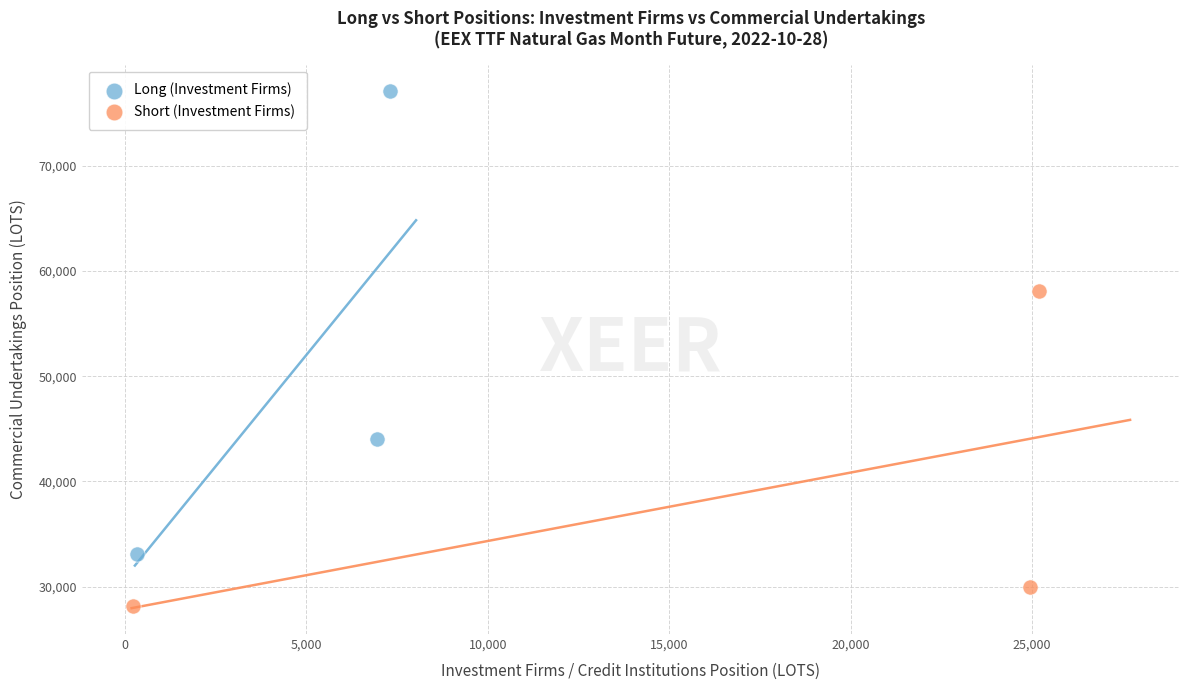

Which series reaches the minimum Y coordinate?

Short (Investment Firms)